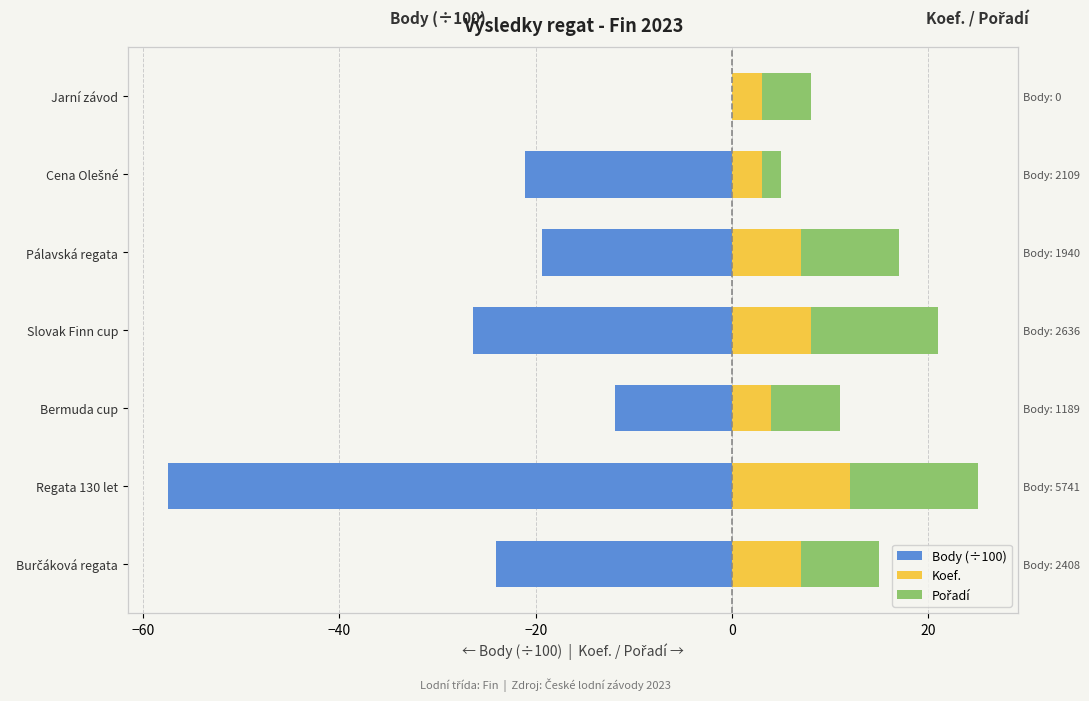

True or false: Pořadí has a value of 3.5 at Cena Olešné.

False